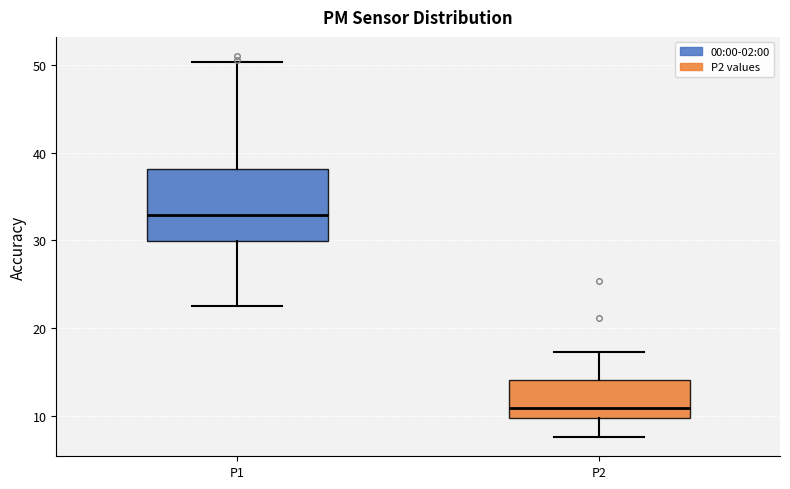

Where is the lower edge of the box for P1 on the y-axis? The values are not printed on the chart, so give them approximately, as read against the axis.

30